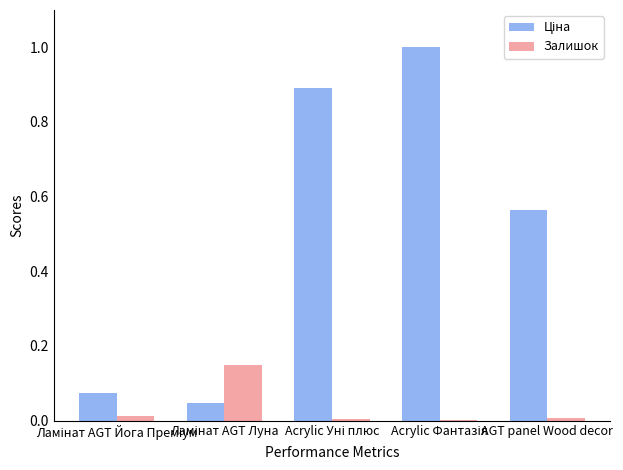

What is the maximum value shown in the chart?

1.0